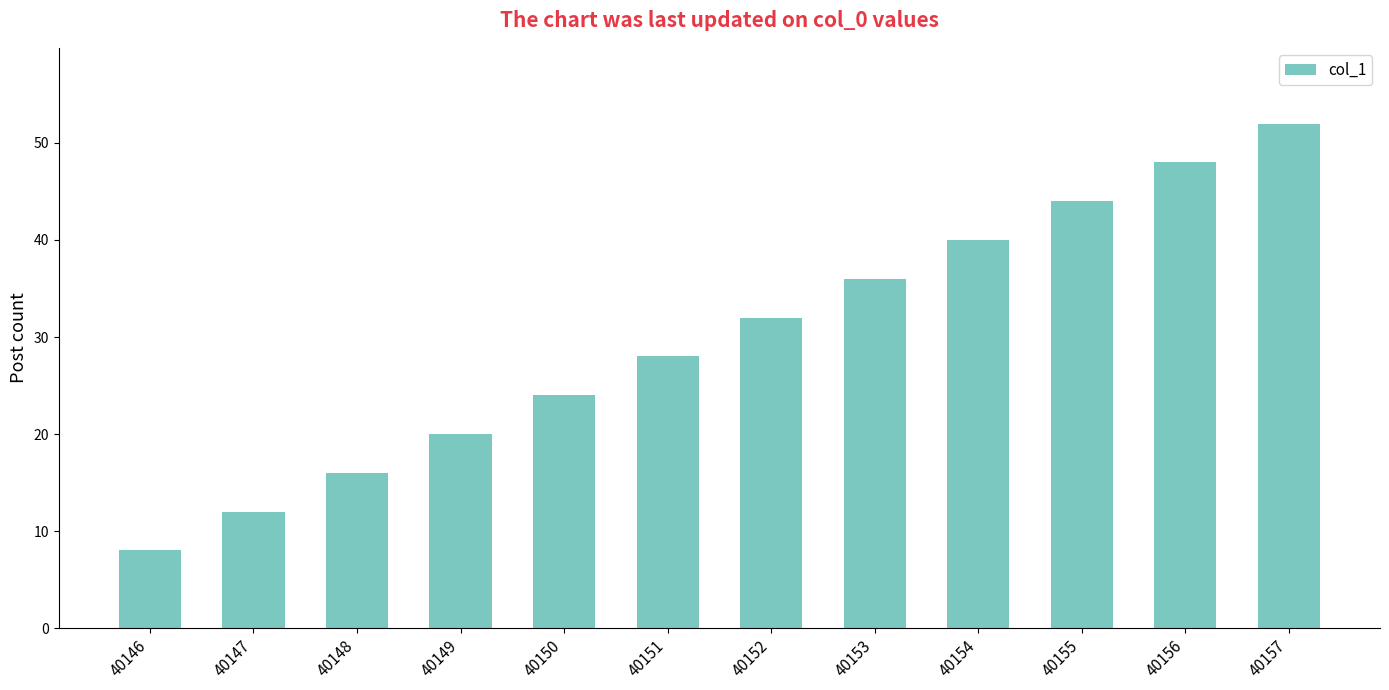

What is the approximate value at 40155?

44